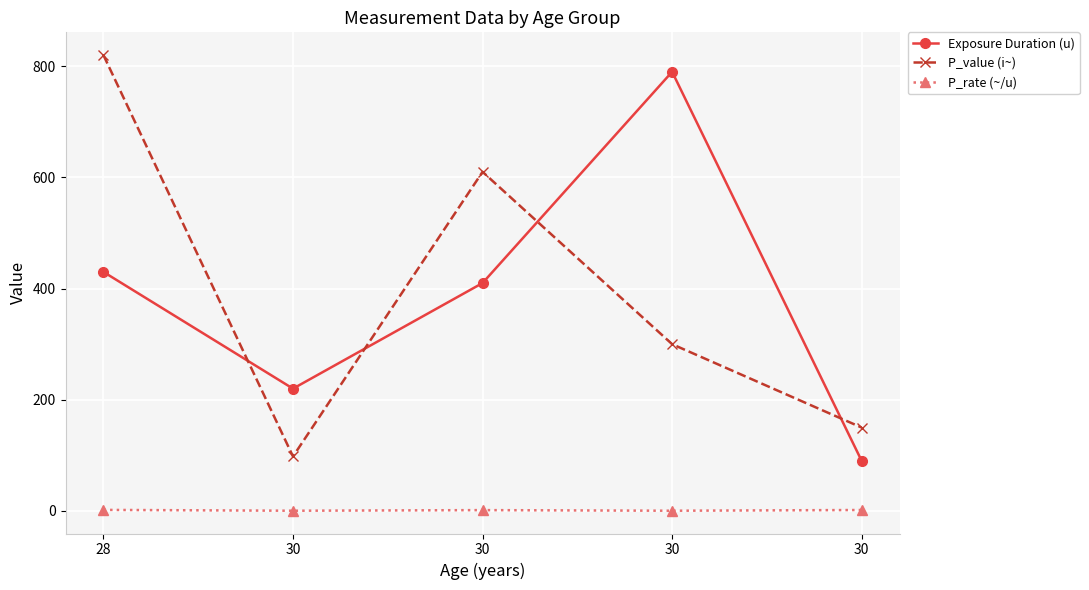

Is this an area chart (filled region under the line)?

No